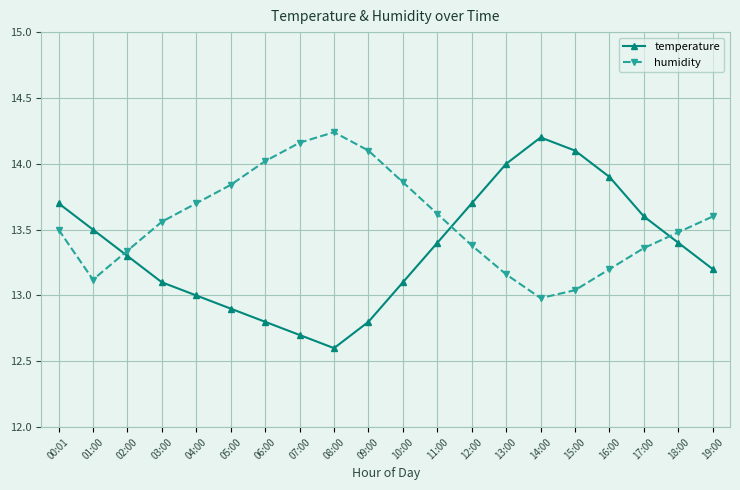

How many times do temperature and humidity cross each other?

3